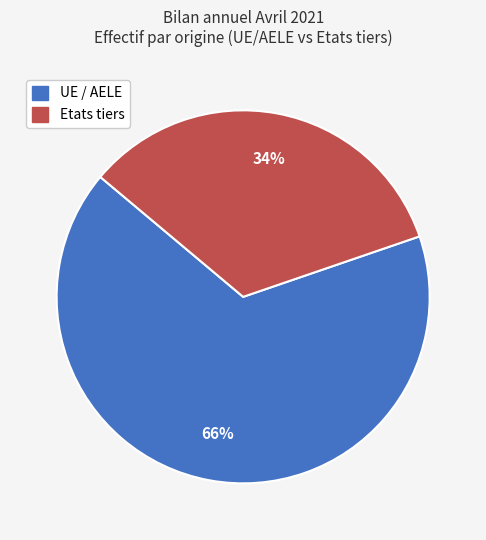

The UE / AELE slice represents 66% of the pie. True or false?

True